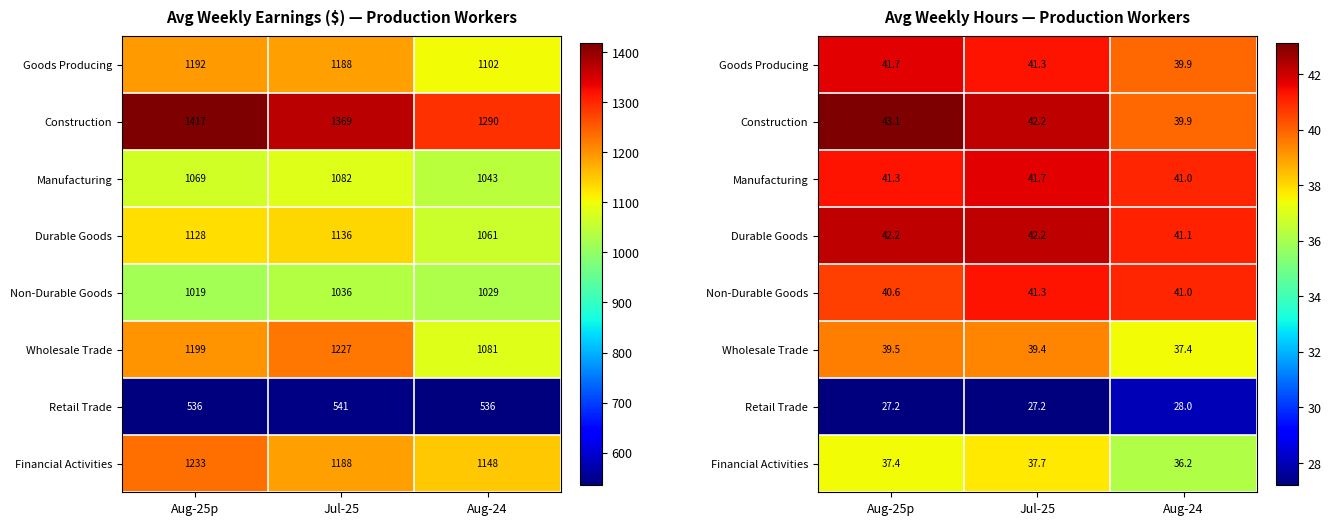

At which category is the sum across all series the highest?

Aug-25p